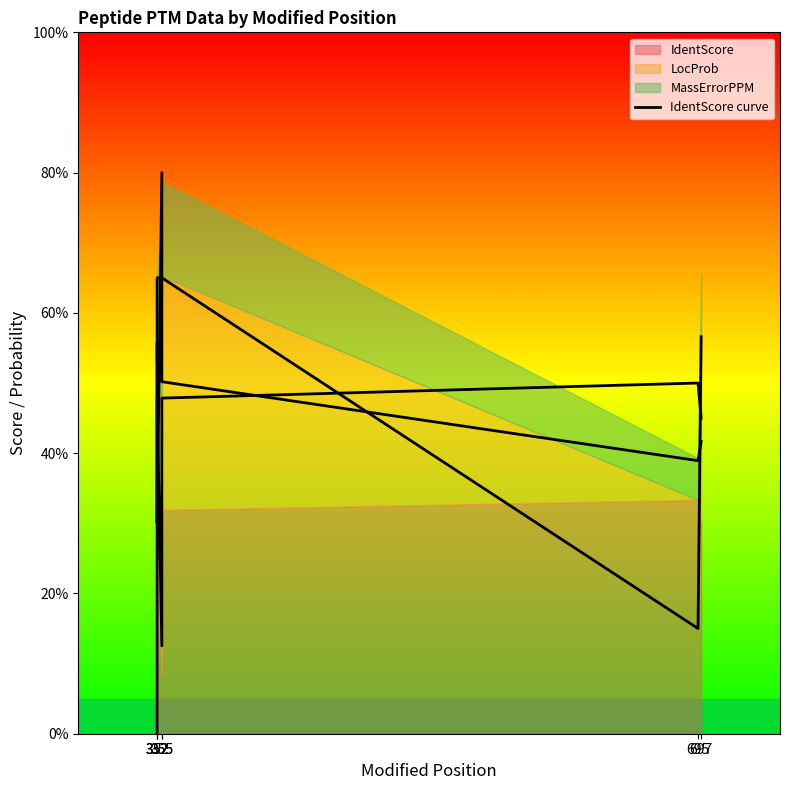

Does the chart have visible grid lines?

No